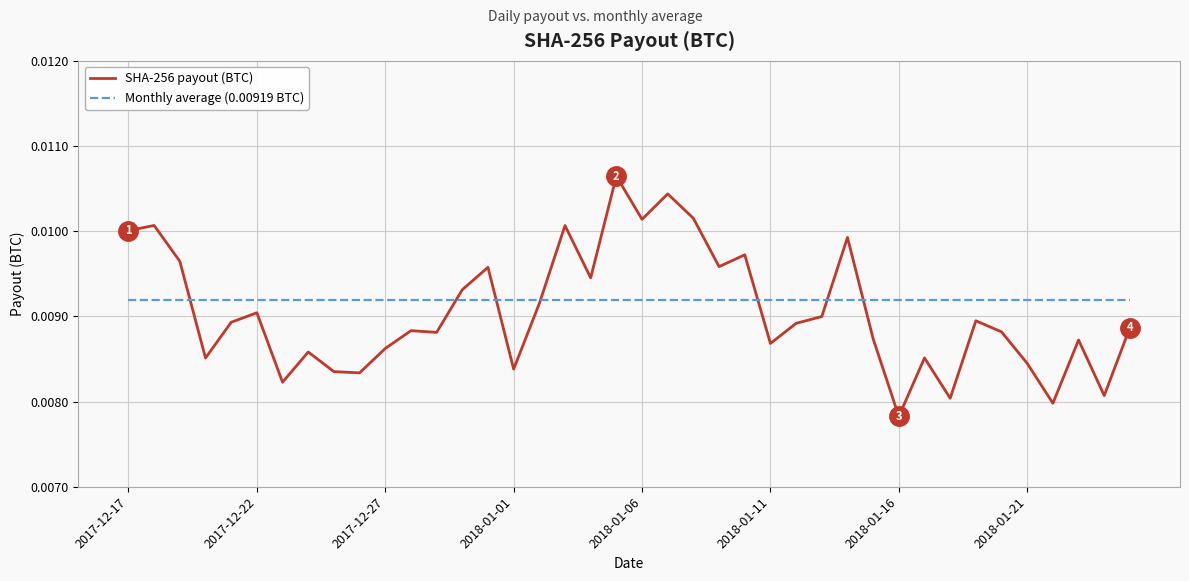

Which series has the largest total across all categories?

Monthly average (0.00919 BTC)